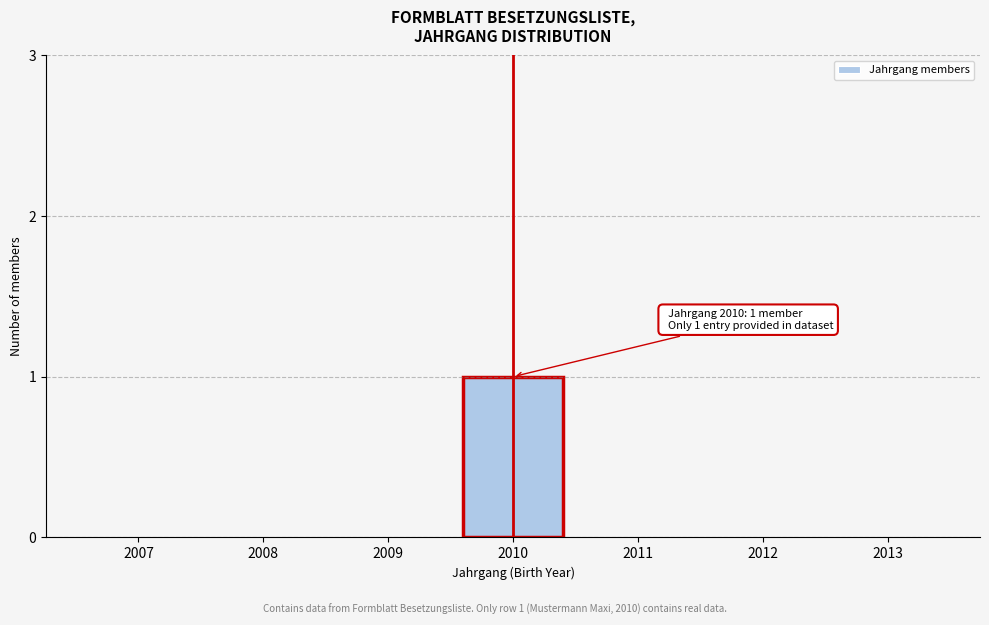

Reading right to left, list all the values displayed in this chart.

2013=0	2012=0	2011=0	2010=1	2009=0	2008=0	2007=0